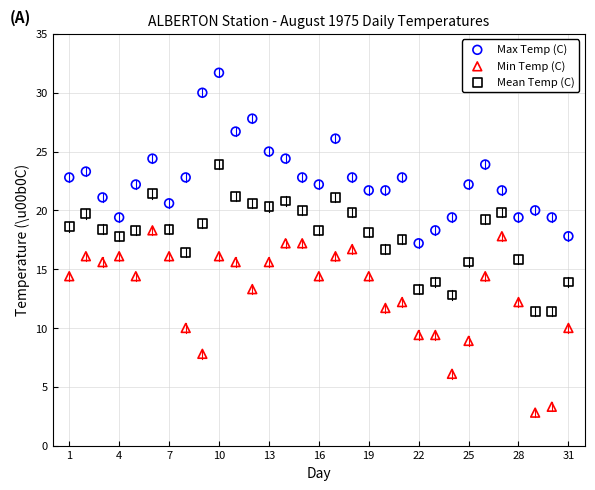

Across all data points, what is the range of X values (max minus min)?

30.0